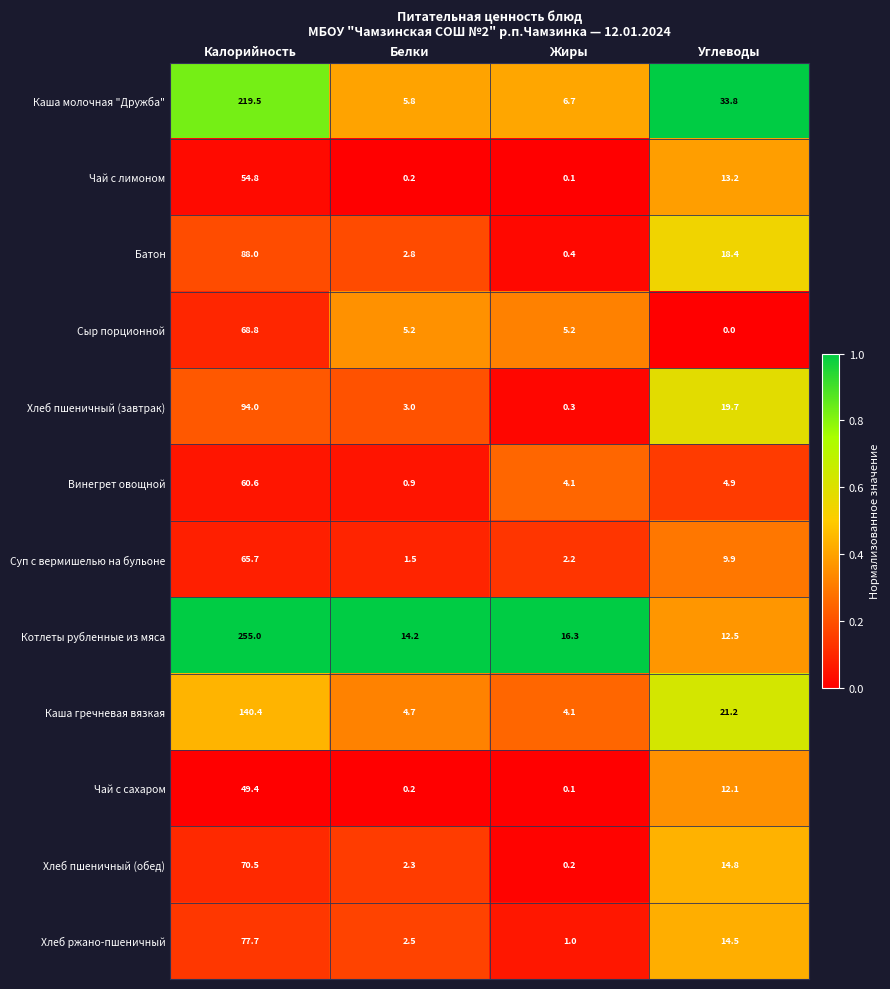

Read the Хлеб пшеничный (обед) value at Углеводы.

14.8